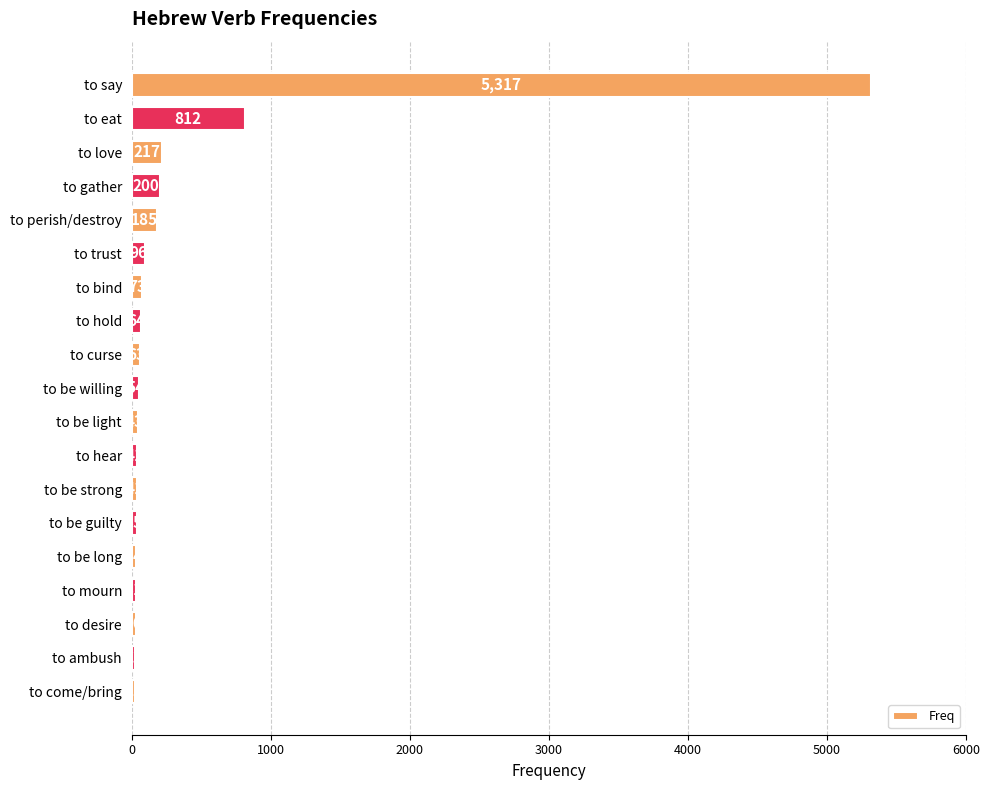

Are the bars horizontal?

Yes